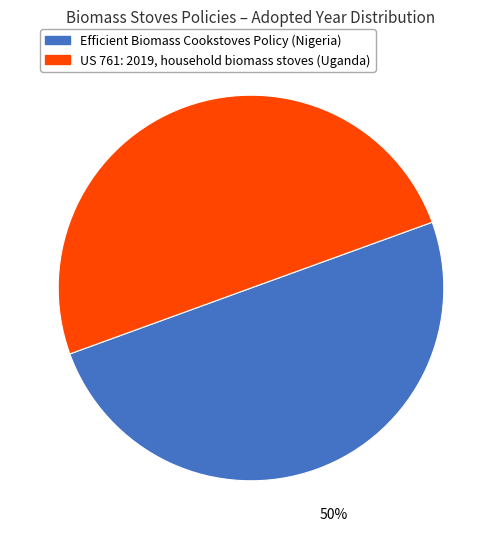

What is the ratio of the value at US 761: 2019, household biomass stoves to the value at Efficient Biomass Cookstoves Policy?

1.0